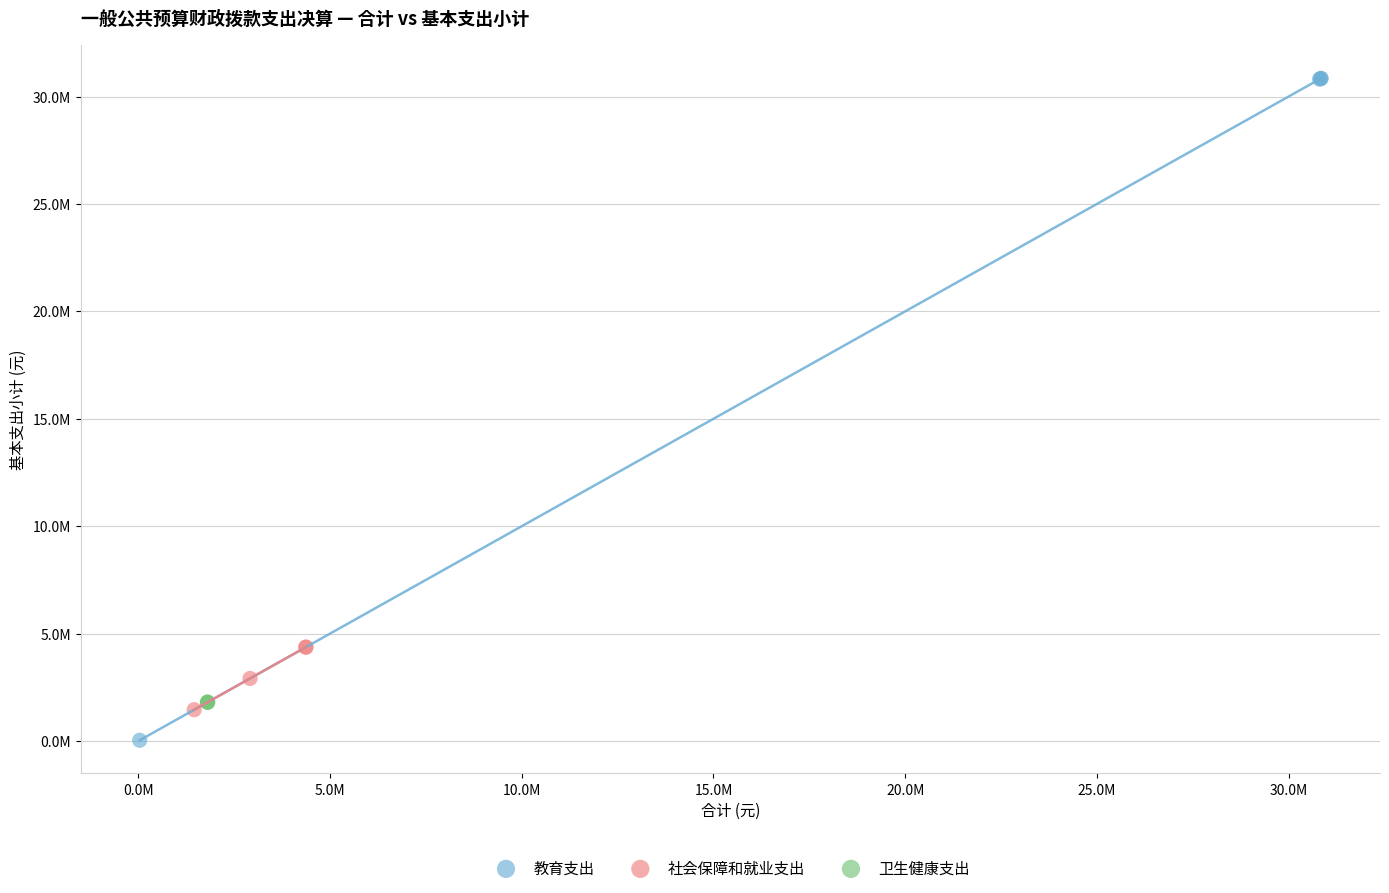

Which series contains the highest Y value?

教育支出